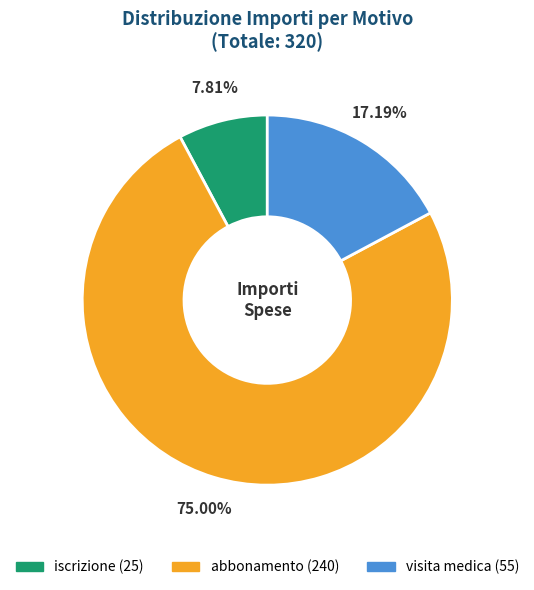

Which slice represents more than half of the pie?

abbonamento